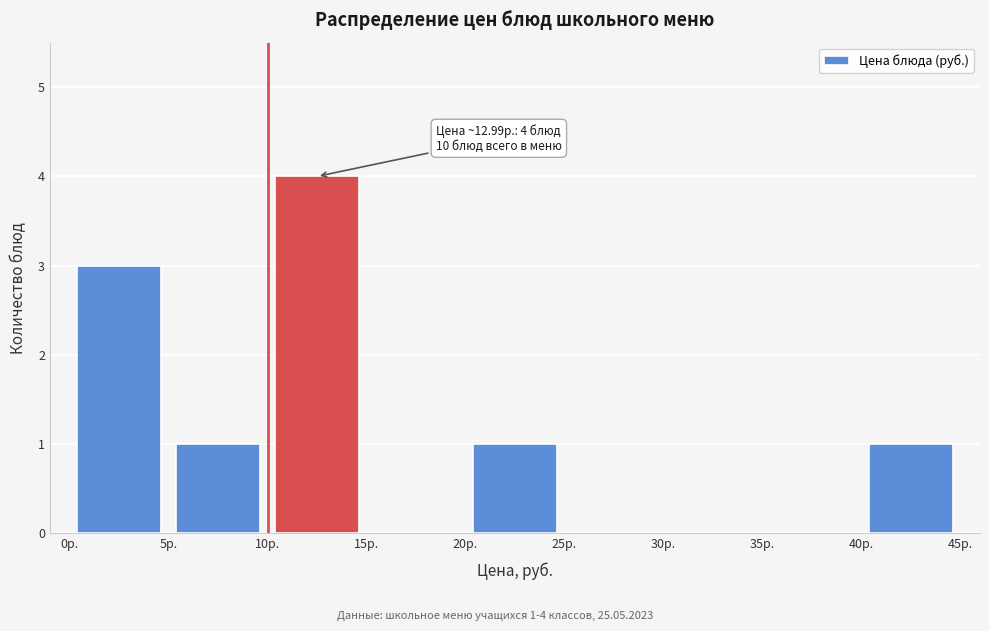

Over which range of the x-axis is the bar tallest?

10 to 15